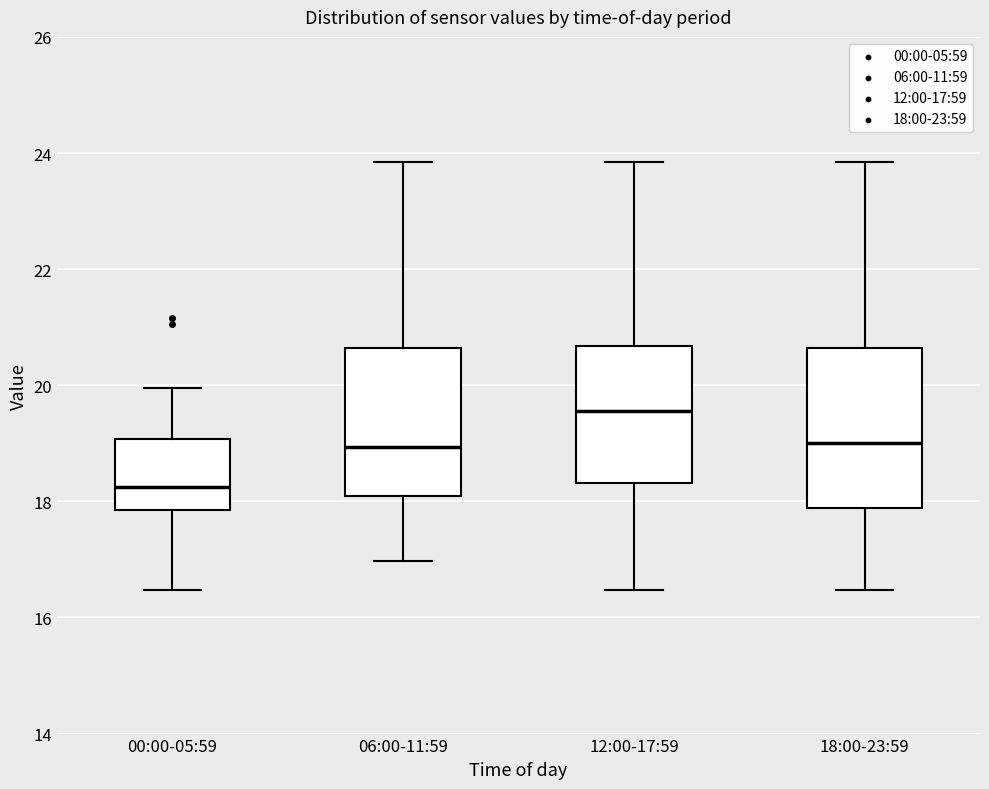

Reading left to right, transcribe this box plot: for each box, give where its median line is, the range the box spans, and where its two whiskers end, as read against the y-axis. The values are not printed on the chart, so give them approximately, as read against the axis.

00:00-05:59: median 18.2, box 17.8 to 19.0, whiskers 16.4 to 20.0
06:00-11:59: median 19.0, box 18.0 to 20.6, whiskers 17.0 to 23.8
12:00-17:59: median 19.6, box 18.4 to 20.6, whiskers 16.4 to 23.8
18:00-23:59: median 19.0, box 17.8 to 20.6, whiskers 16.4 to 23.8